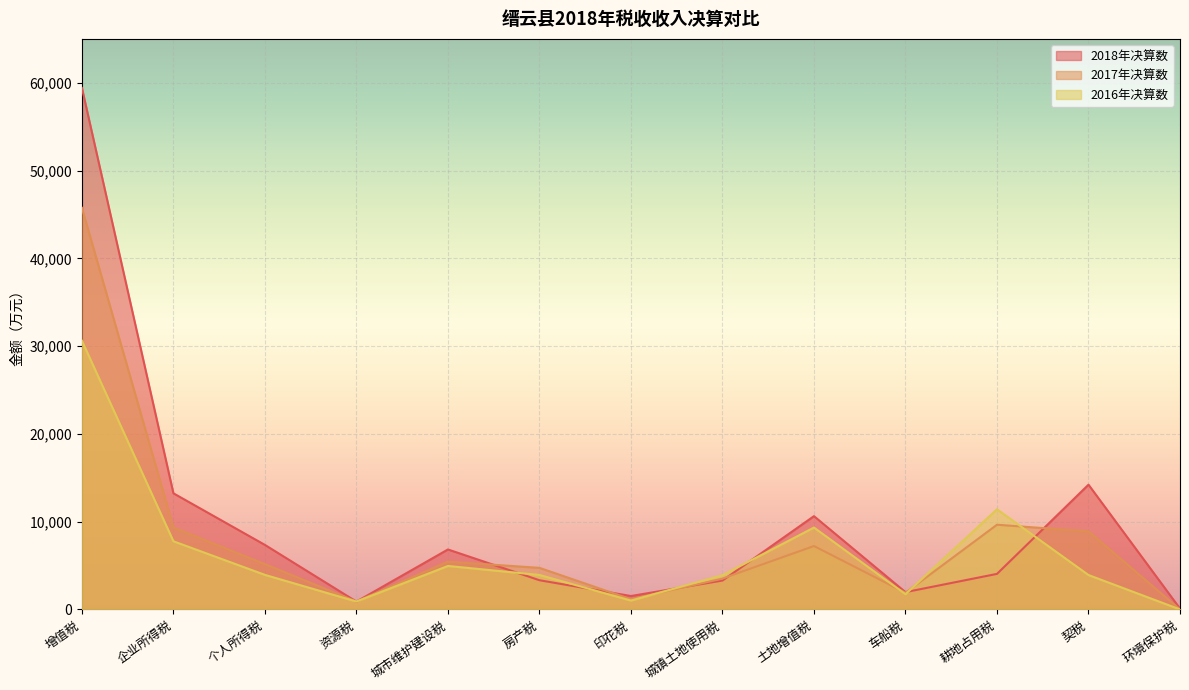

What is the difference between the second highest and minimum values in the 2017年决算数 series?

9651